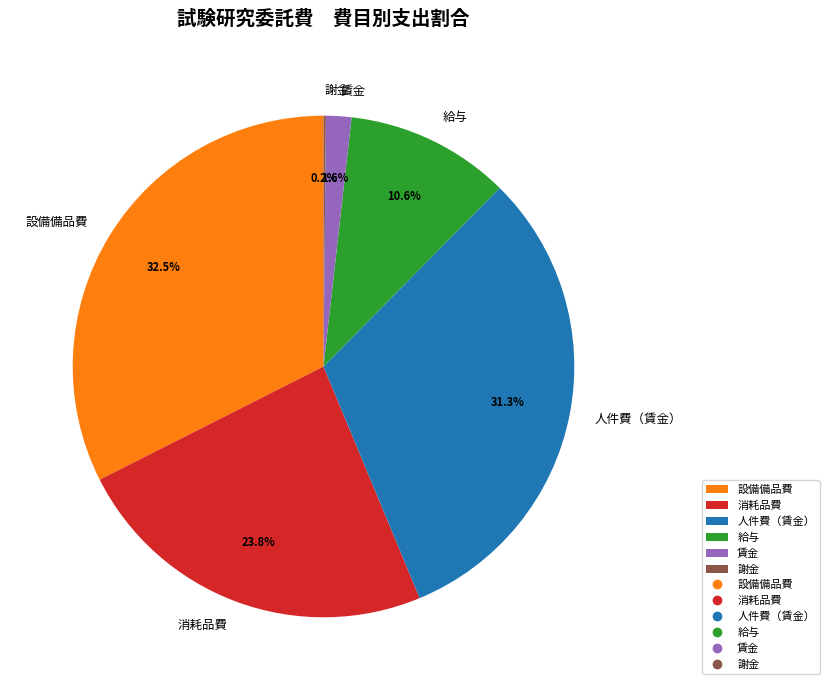

Between 人件費（賃金） and 消耗品費, which is larger?

人件費（賃金）